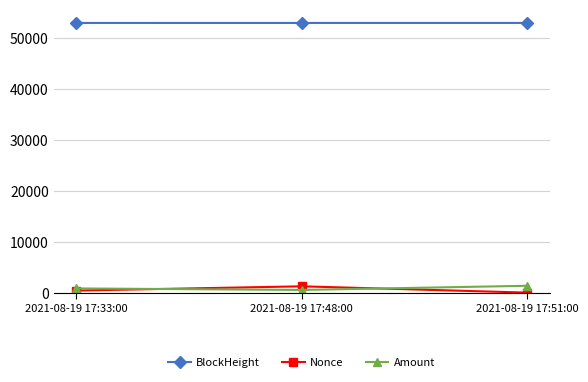

True or false: BlockHeight has a value of 52865.0 at 2021-08-19 17:33:00.

True